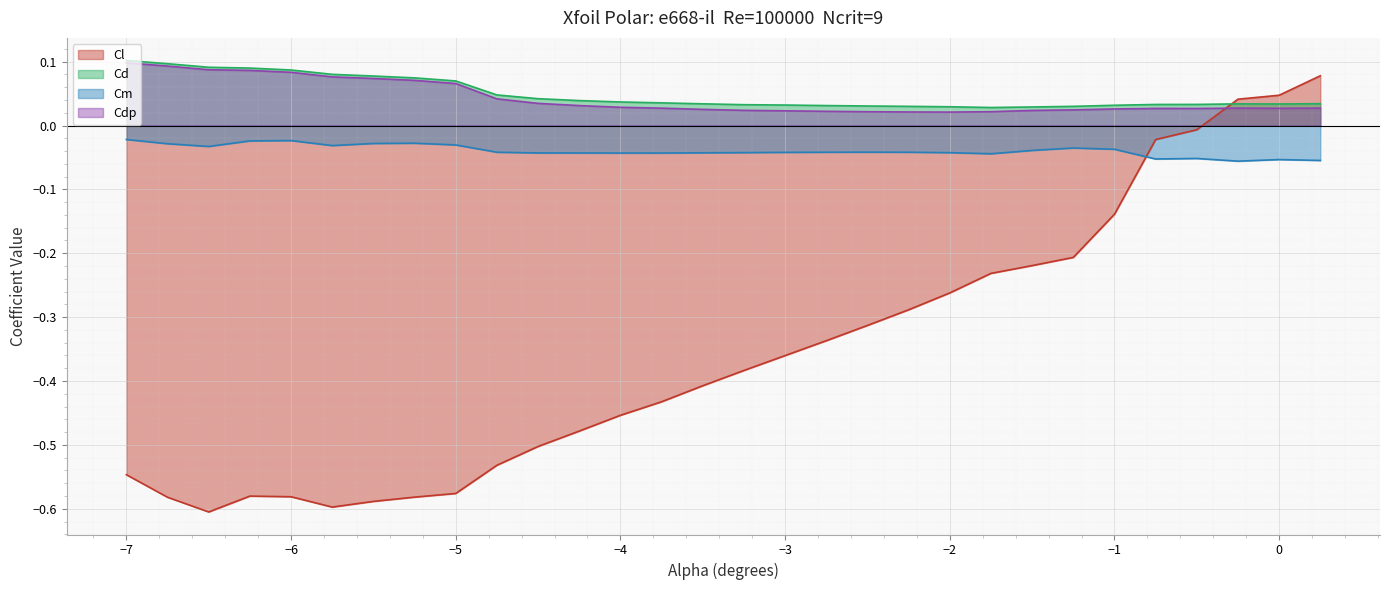

At which category does Cm reach its first local valley?

-6.5